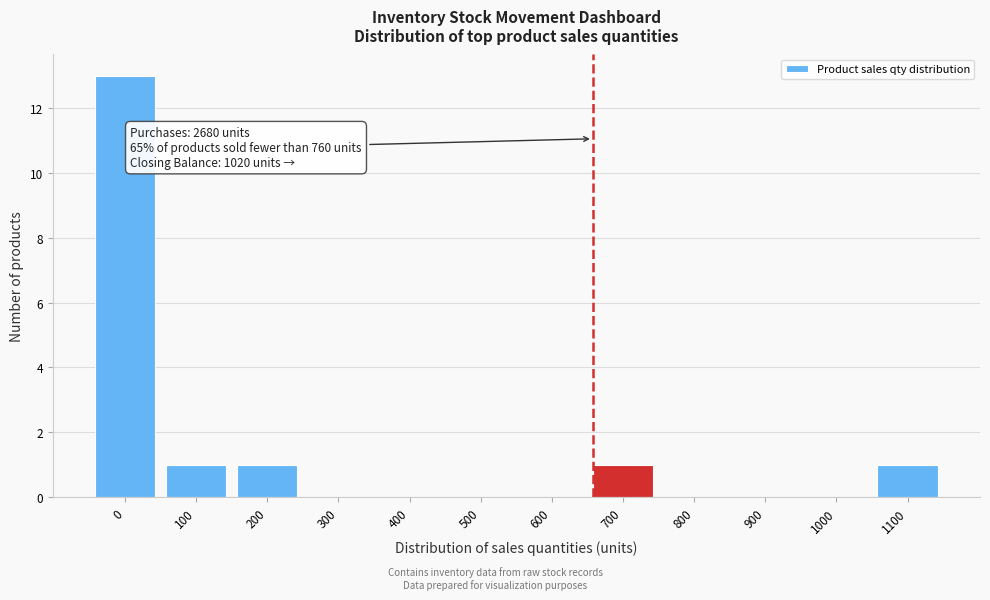

Reading left to right, list all the values displayed in this chart.

0=13	100=1	200=1	300=0	400=0	500=0	600=0	700=1	800=0	900=0	1000=0	1100=1